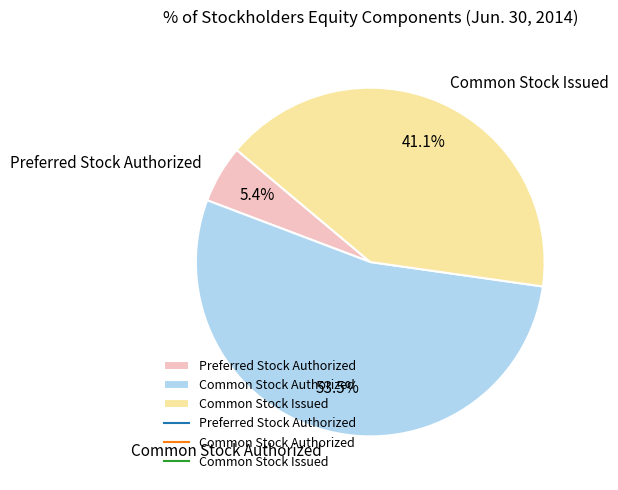

Is there any slice that represents more than half of the pie?

Yes